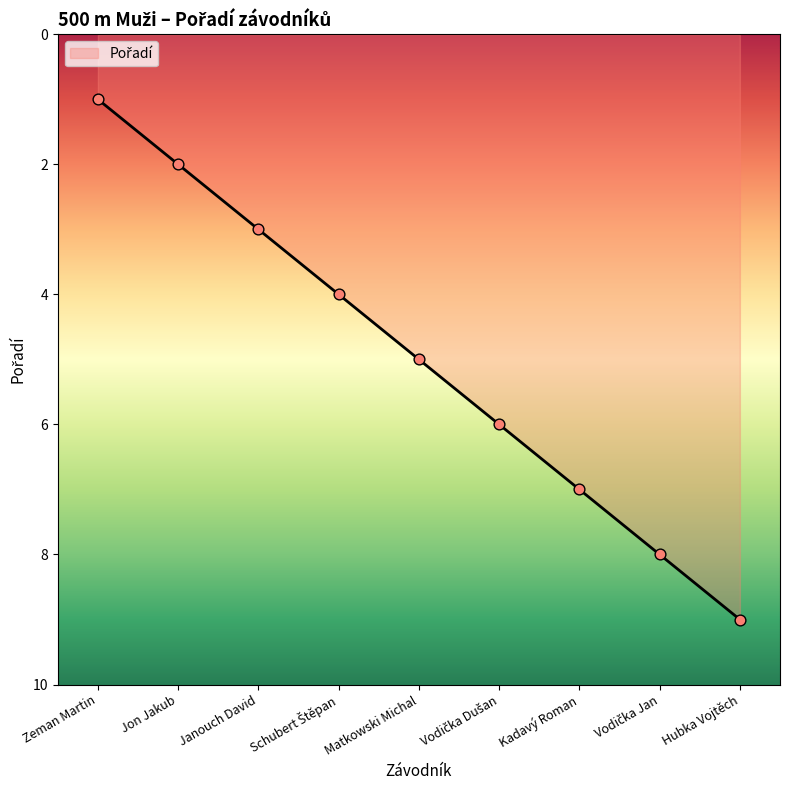

Which has a higher value, Janouch David or Jon Jakub?

Janouch David